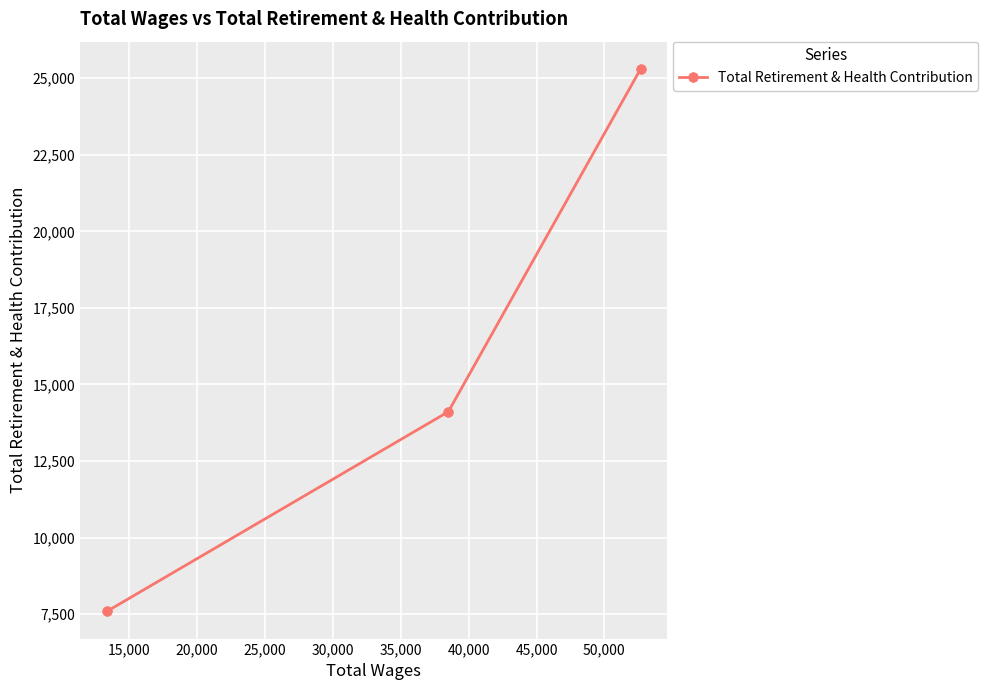

What is the average value?

15667